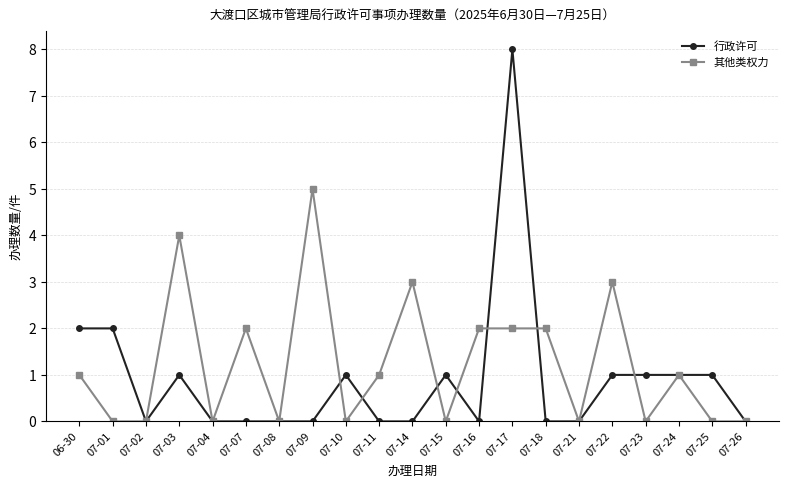

Where is the first local minimum for 行政许可?

07-02